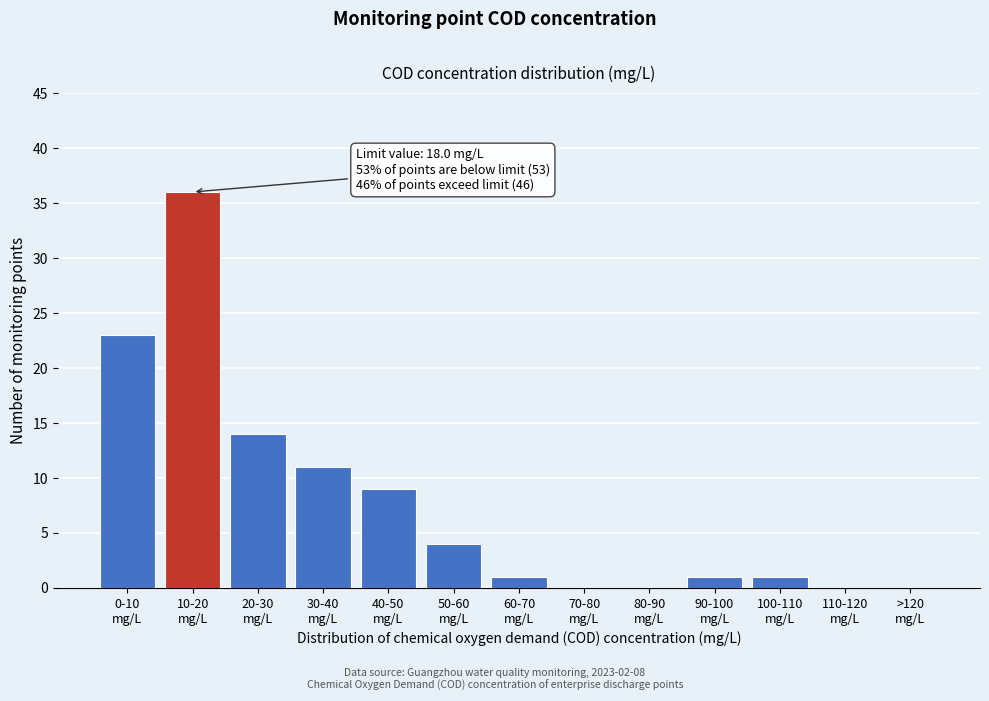

What is the sum of all values?

100